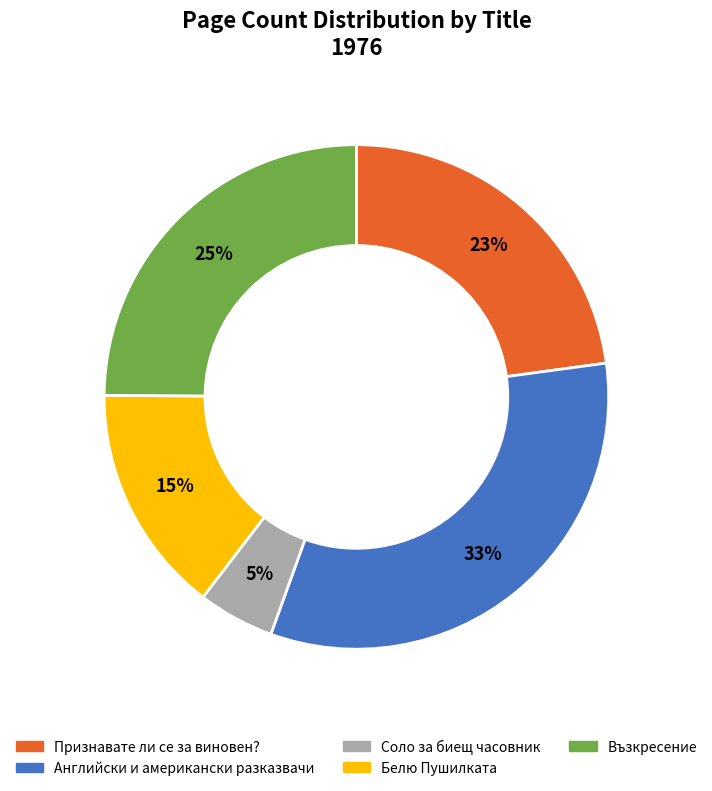

How many slices are in this pie chart?

5